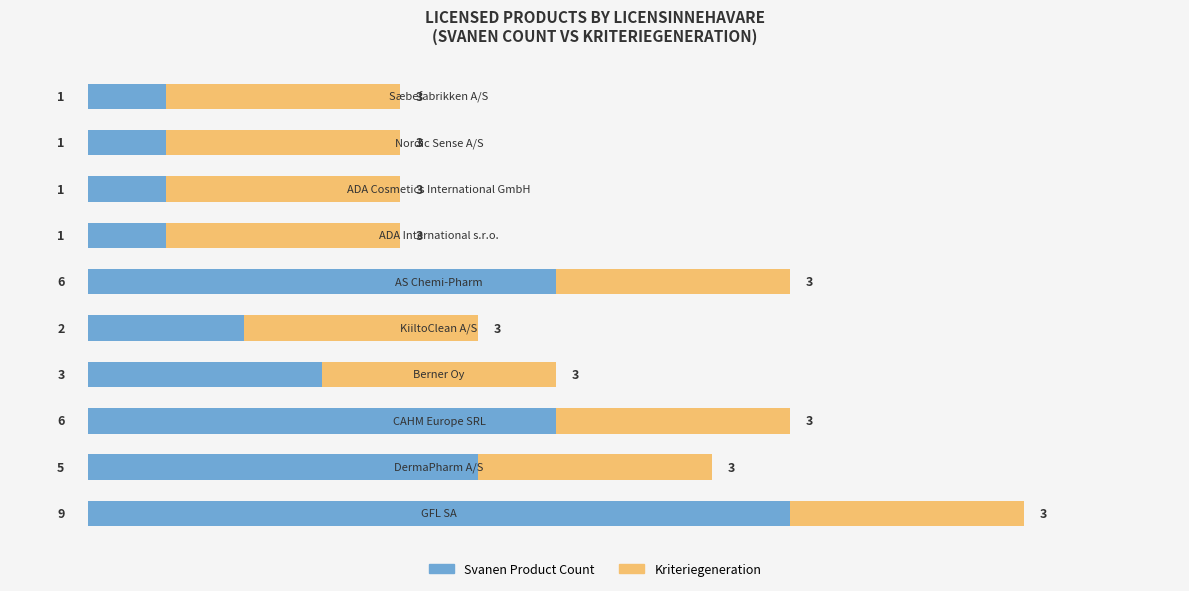

How many series are shown in this chart?

2